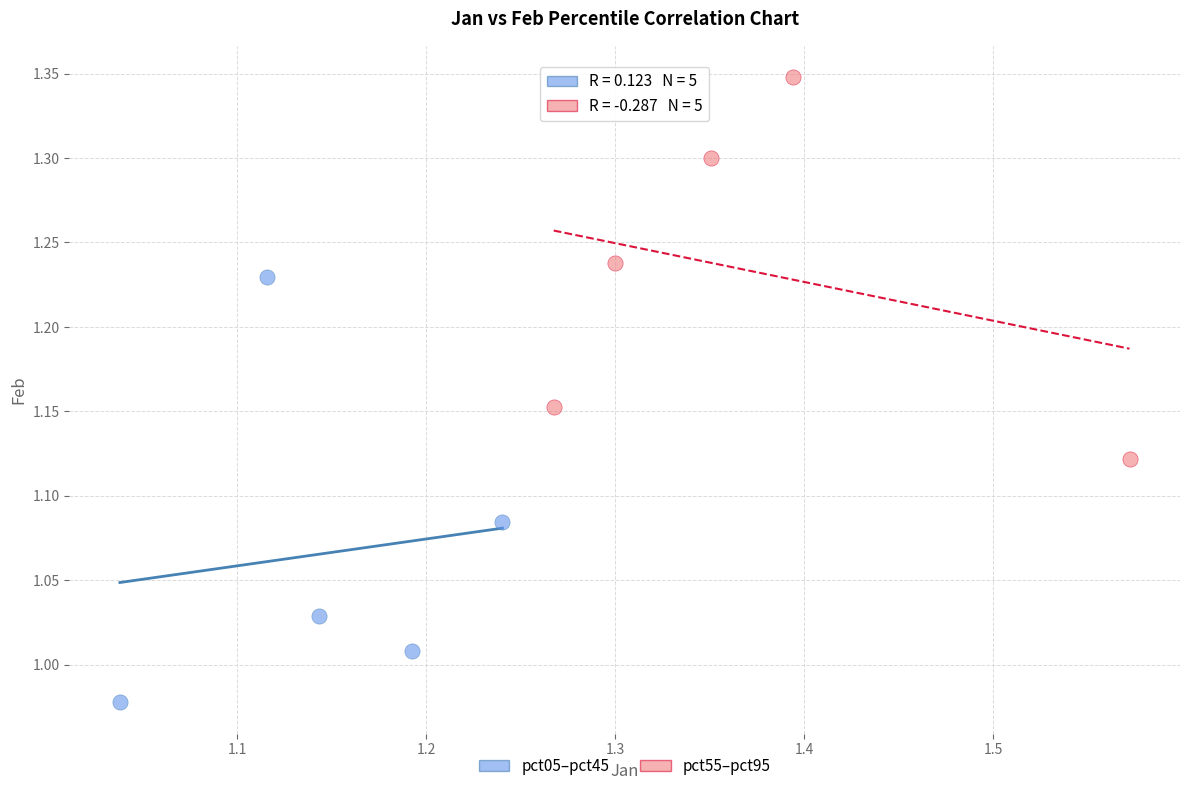

Which series reaches the maximum Y coordinate?

pct55–pct95